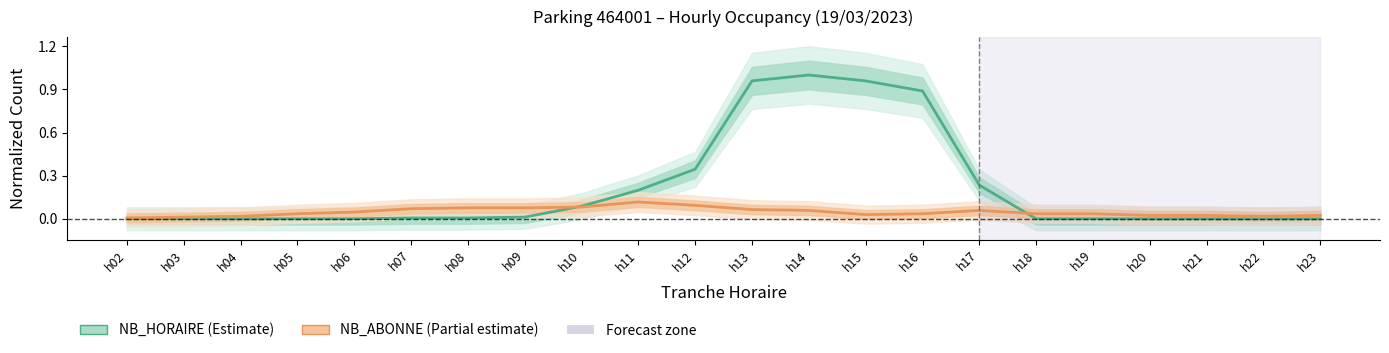

Between h09 and h18, which series saw the biggest shift?

NB_ABONNE